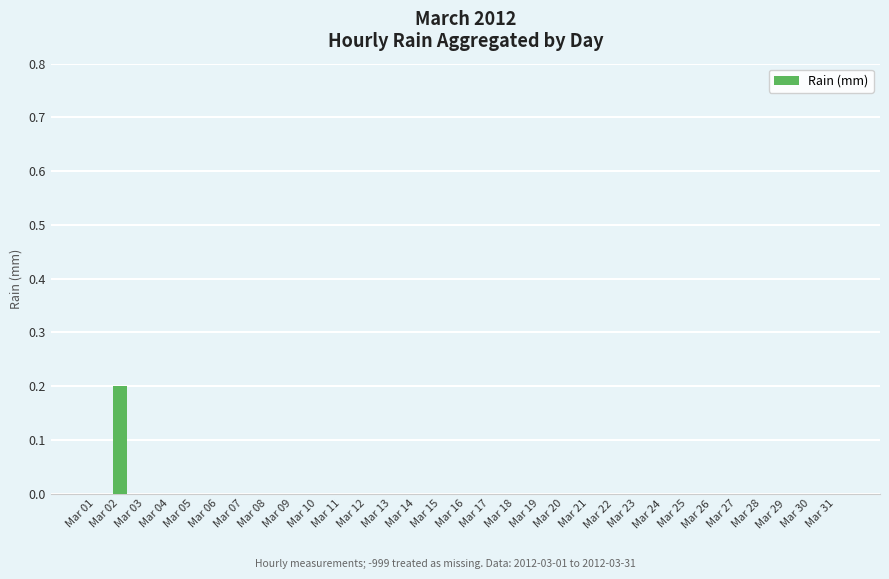

Which label corresponds to the largest value in the chart?

Mar 02